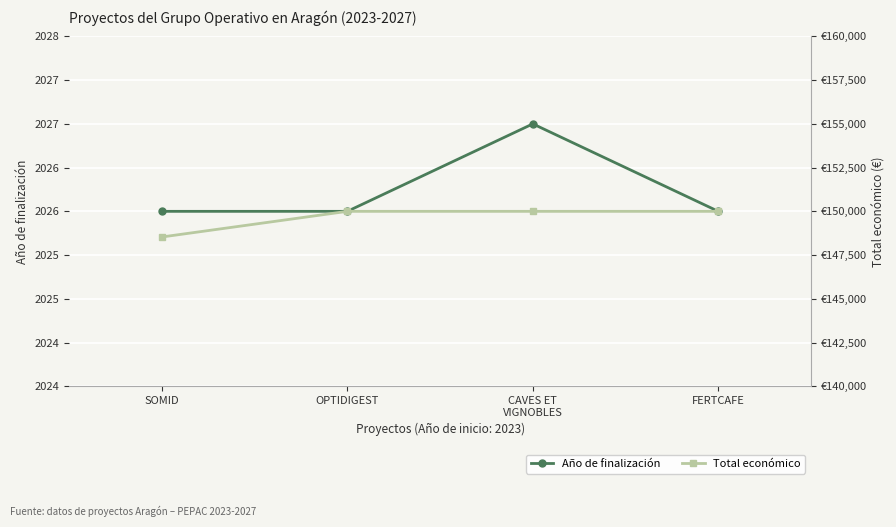

What is the difference between the maximum and minimum values in the Total económico series?

1466